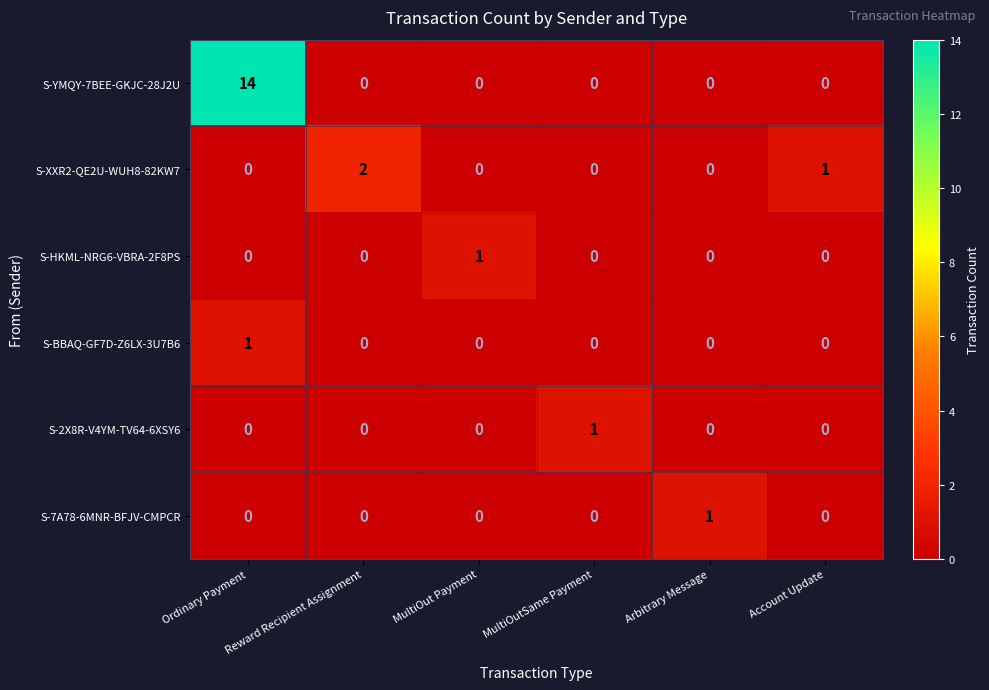

What is the maximum value shown in the chart?

14